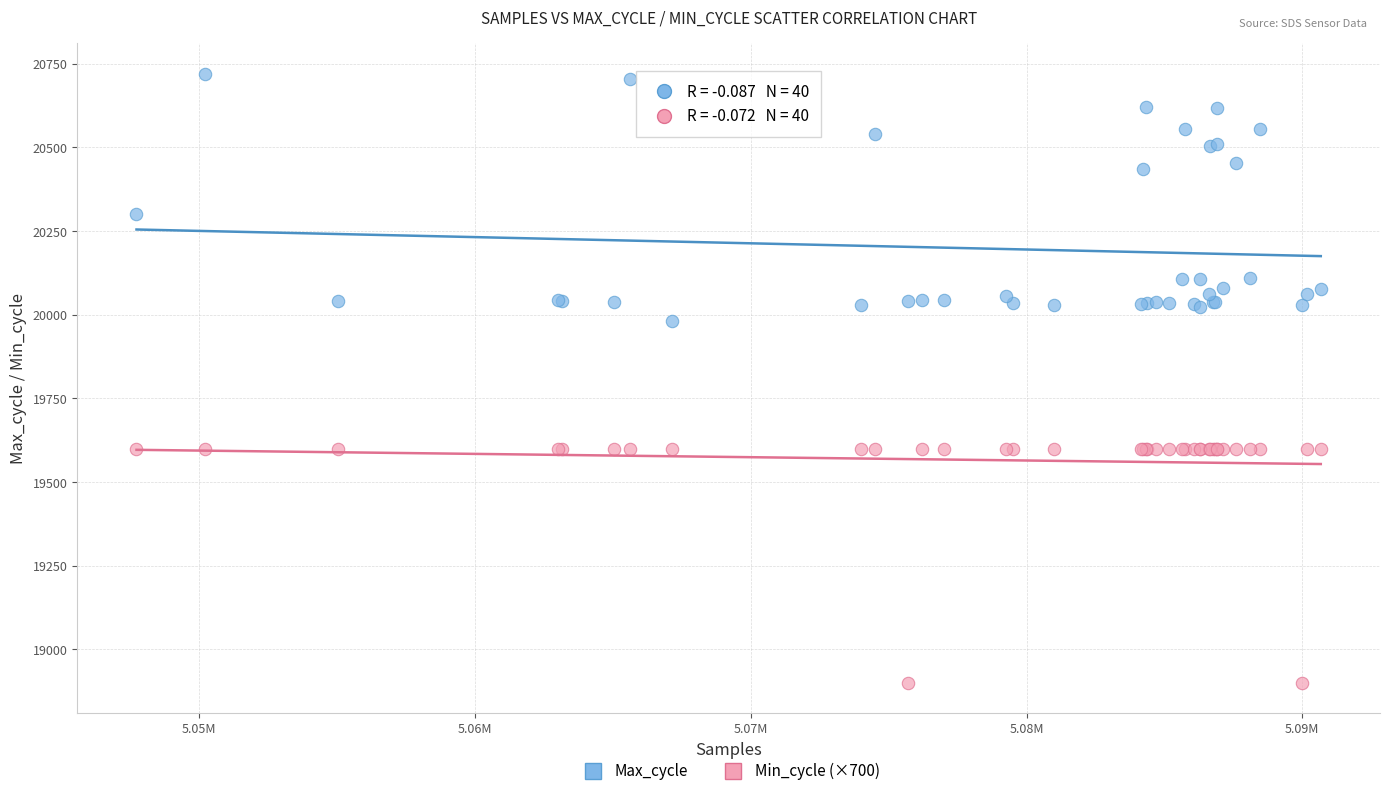

Which series contains the lowest Y value?

Min_cycle (×700)